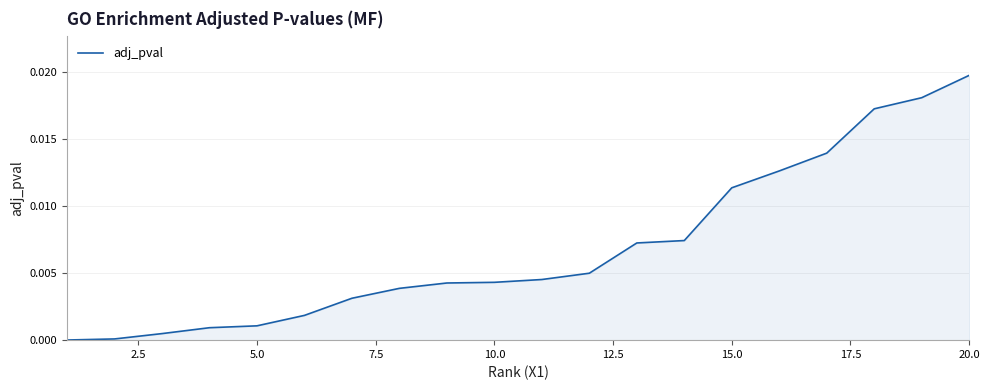

Which category has the highest value across all series?

20.0